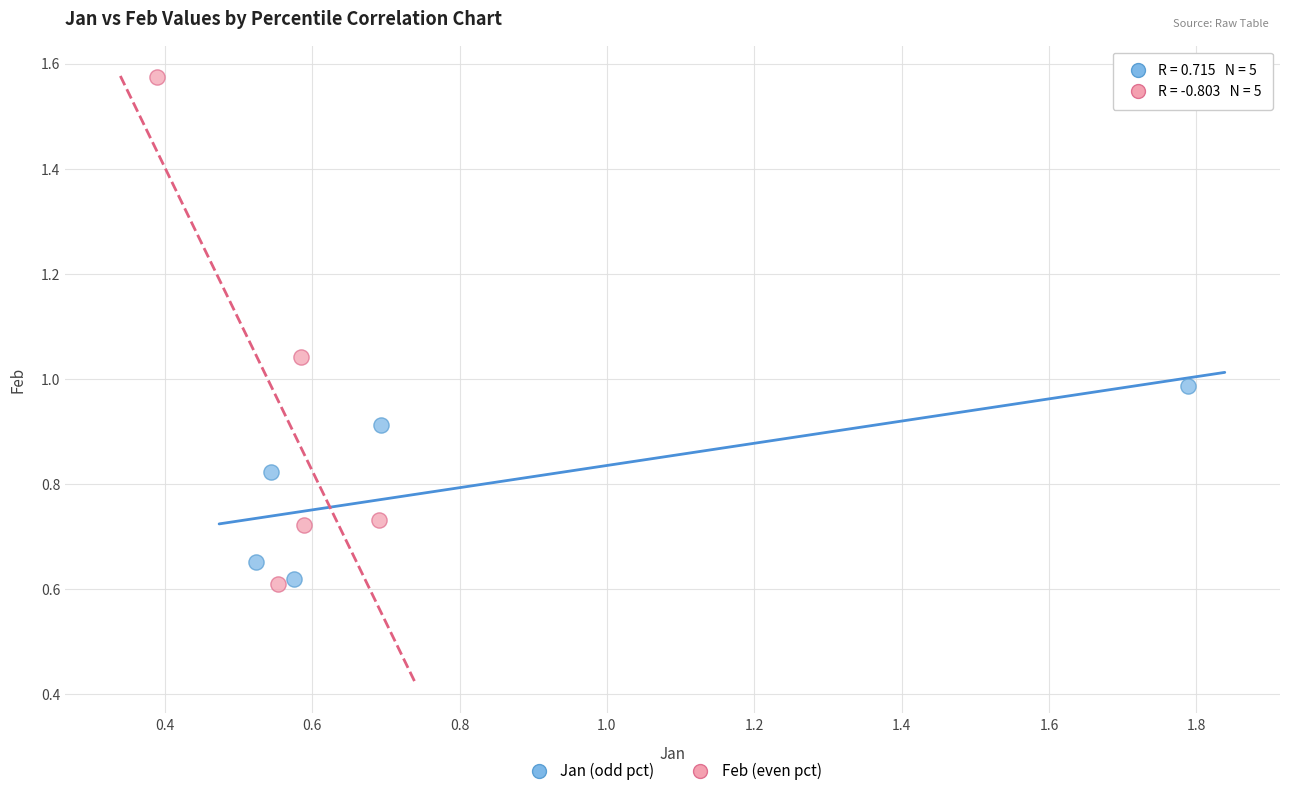

What are all the series names shown in the legend?

Jan (odd pct), Feb (even pct)